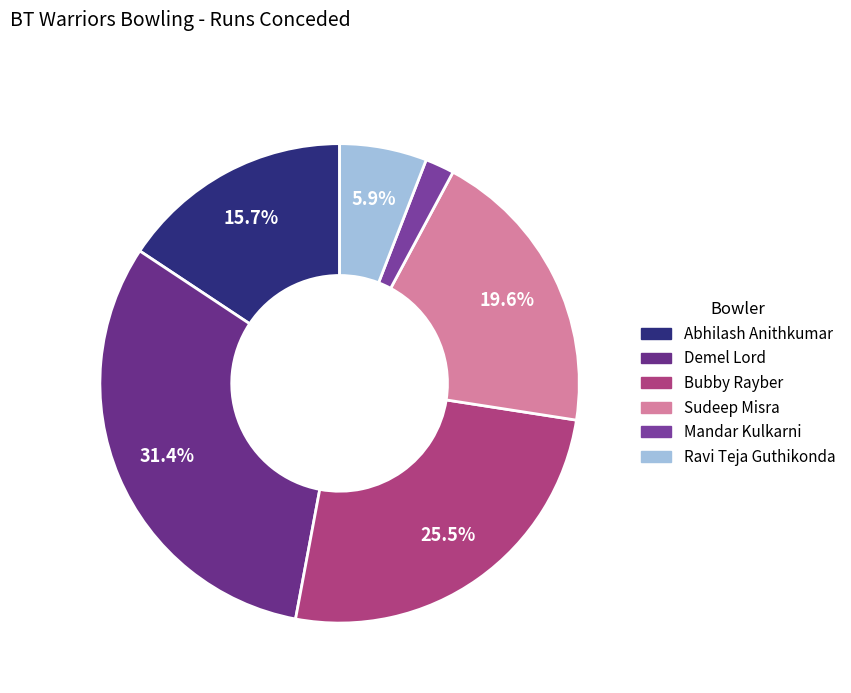

What is the total percentage of Abhilash Anithkumar and Ravi Teja Guthikonda?

21.6%